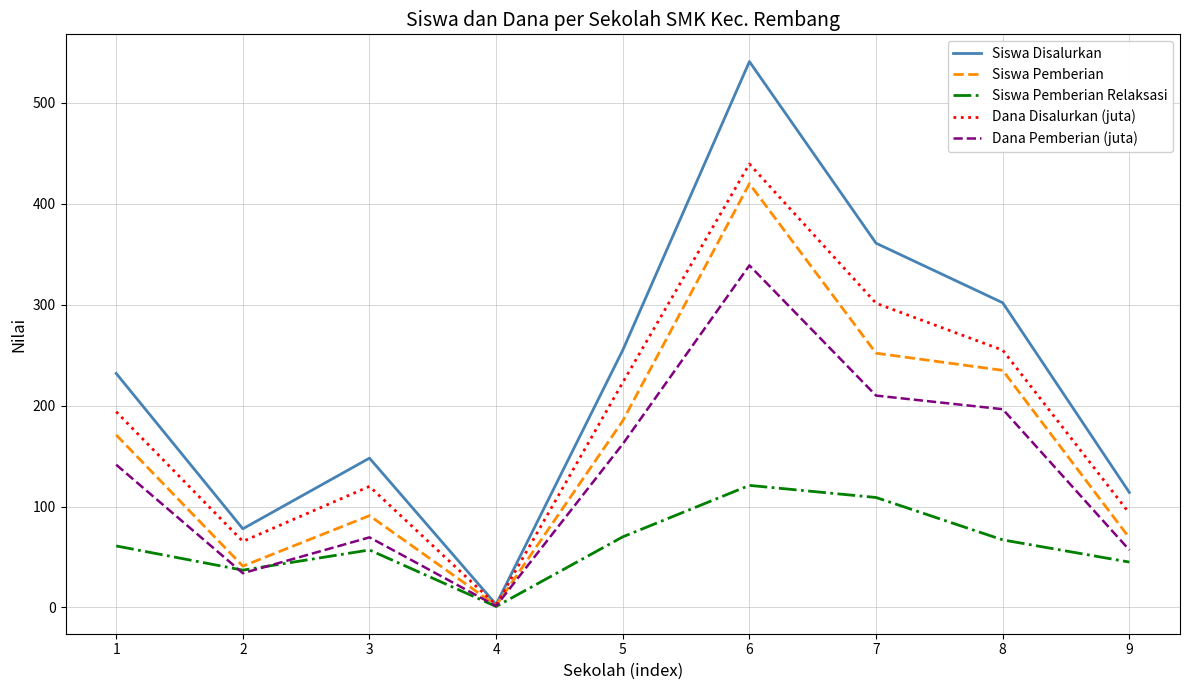

At which label does Siswa Pemberian reach its peak?

6